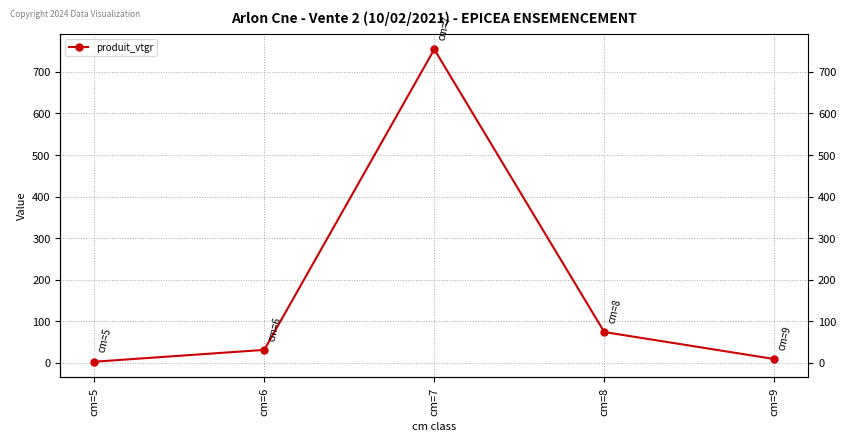

Rank the categories by value from highest to lowest.

cm=7, cm=8, cm=6, cm=9, cm=5